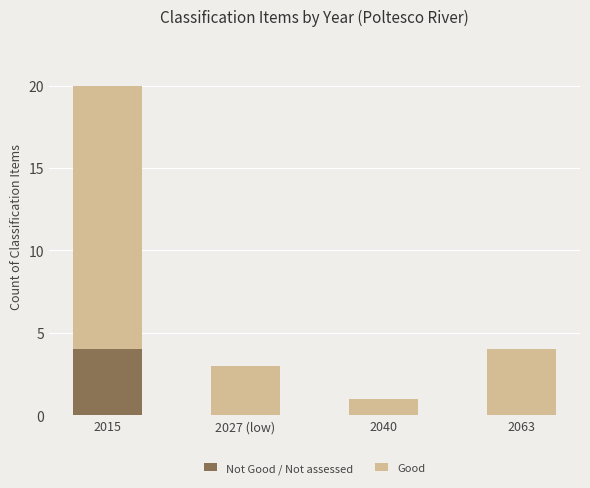

What are all the series names shown in the legend?

Not Good / Not assessed, Good